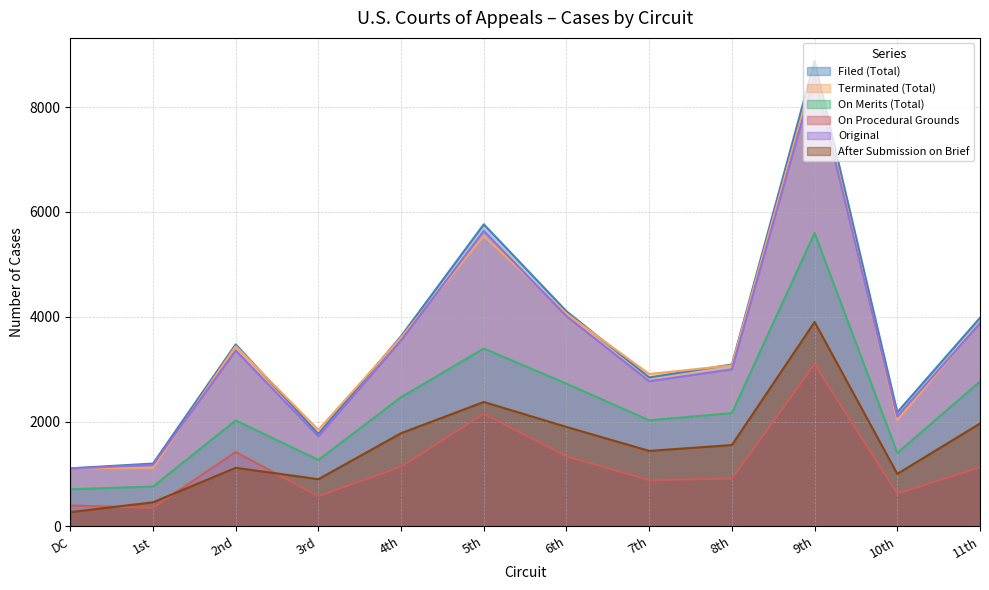

Which series has the largest range (max minus min)?

Filed (Total)